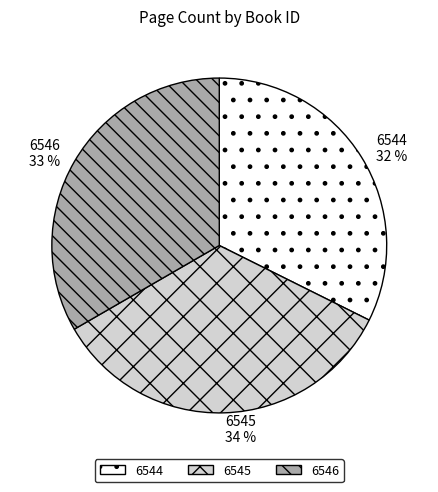

Is there a majority slice in this chart?

No